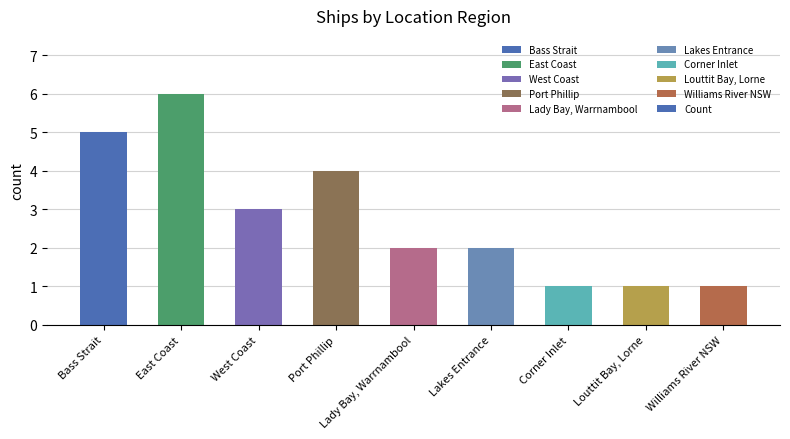

Are the bars grouped side by side (vs. stacked)?

No